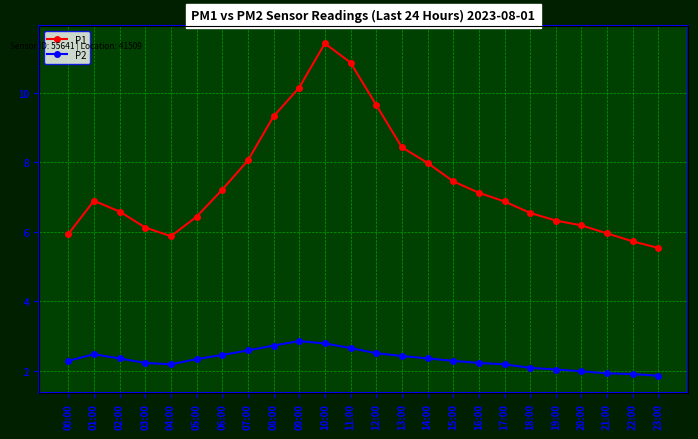

How many lines are shown in the chart?

2